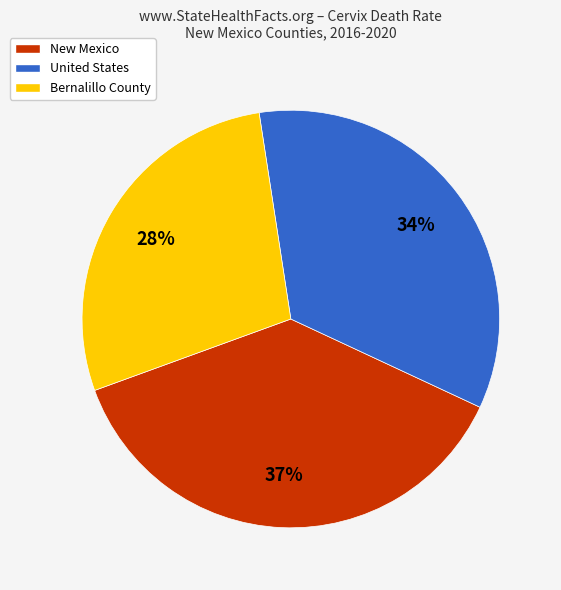

Between New Mexico and United States, which is larger?

New Mexico